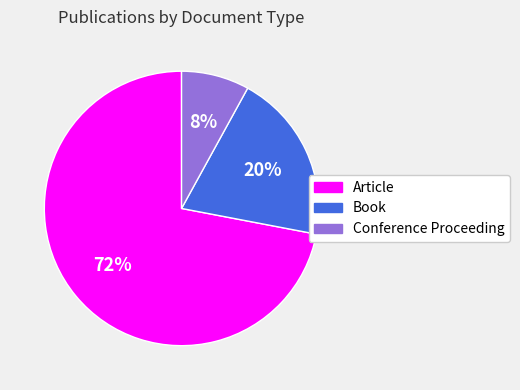

To the nearest percent, what portion does Conference Proceeding represent?

8%